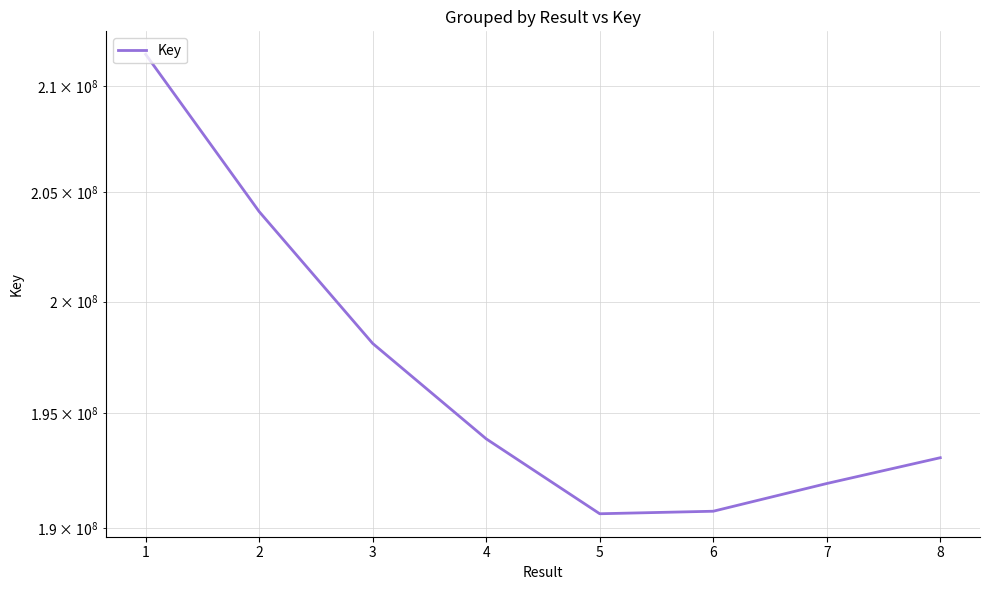

Which has a higher value, 2 or 3?

2